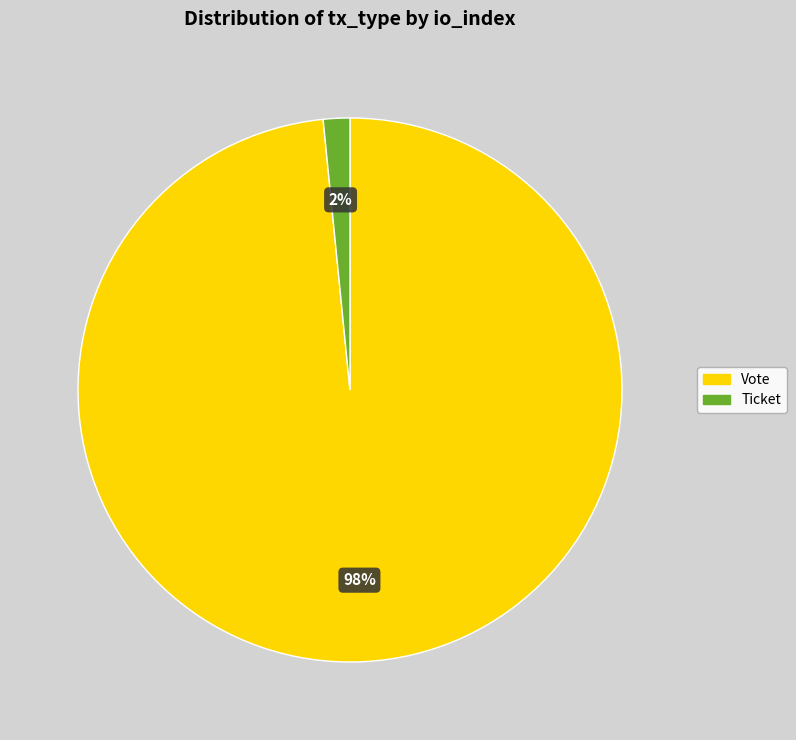

Rank the categories by value from highest to lowest.

Vote, Ticket